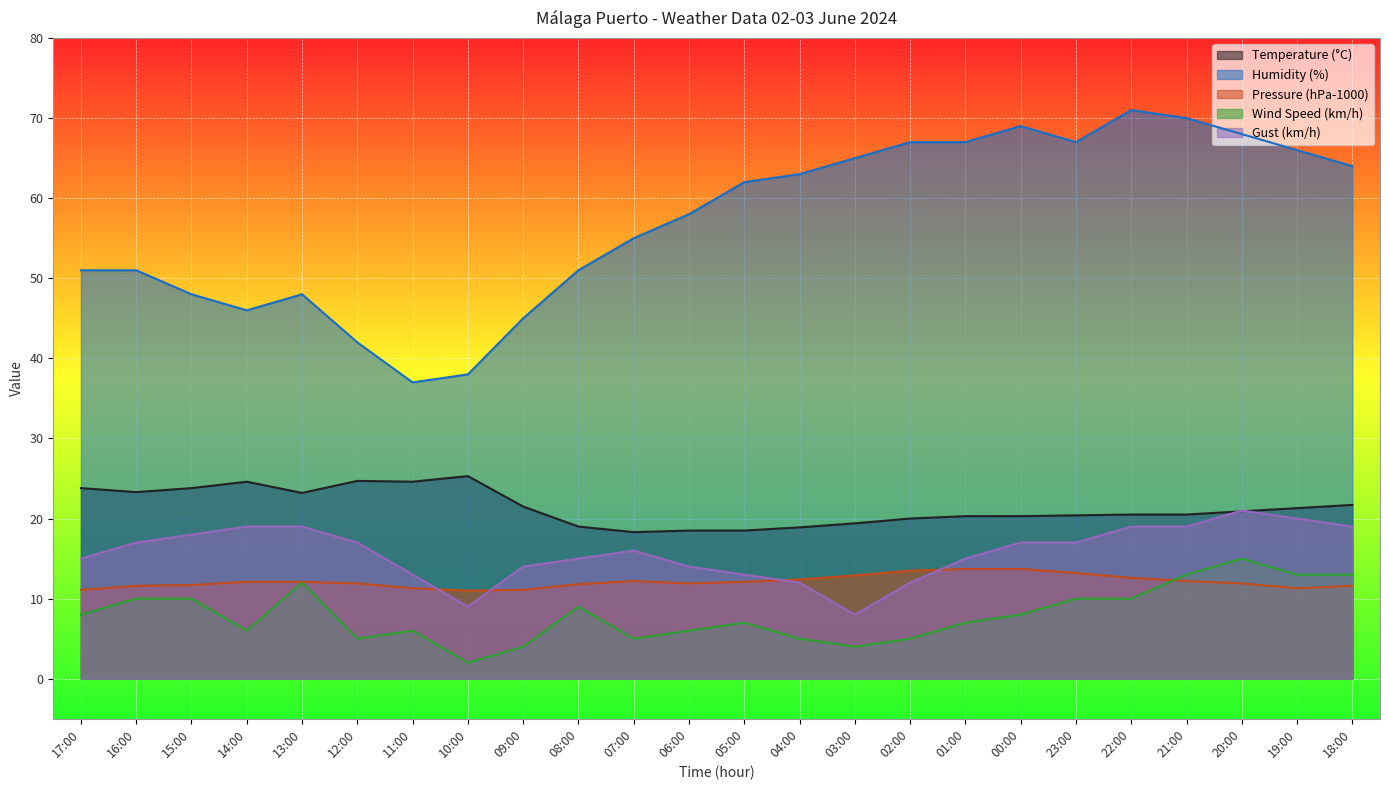

Which series has the largest range (max minus min)?

Humidity (%)